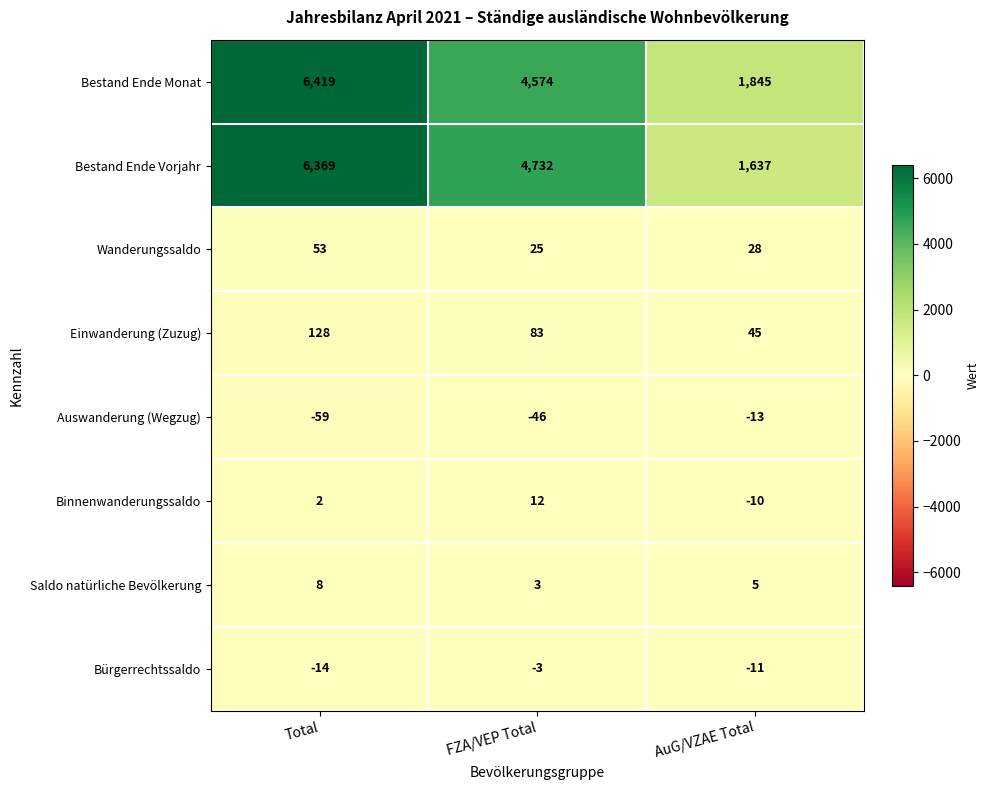

The value of Bestand Ende Monat at Total is 6419. True or false?

True